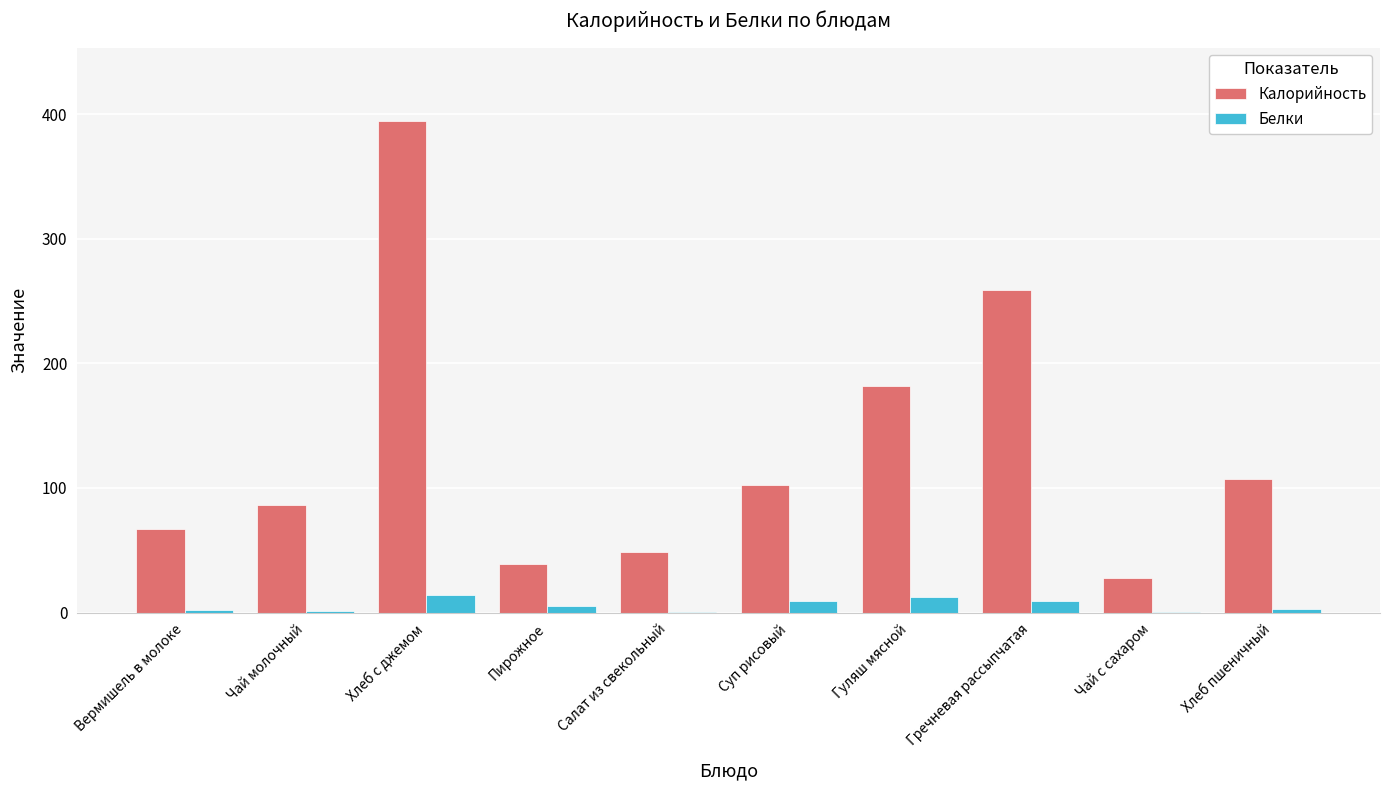

At which label does Калорийность reach its peak?

Хлеб с джемом